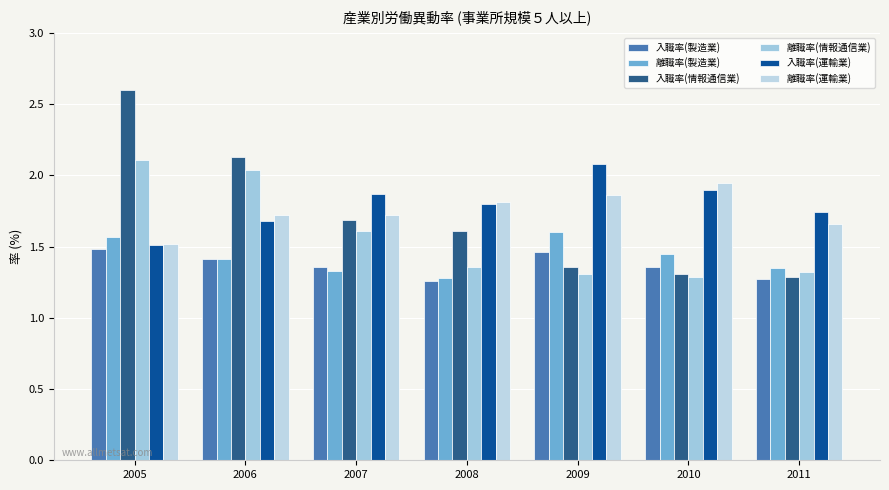

Which series has the widest spread of values?

入職率(情報通信業)